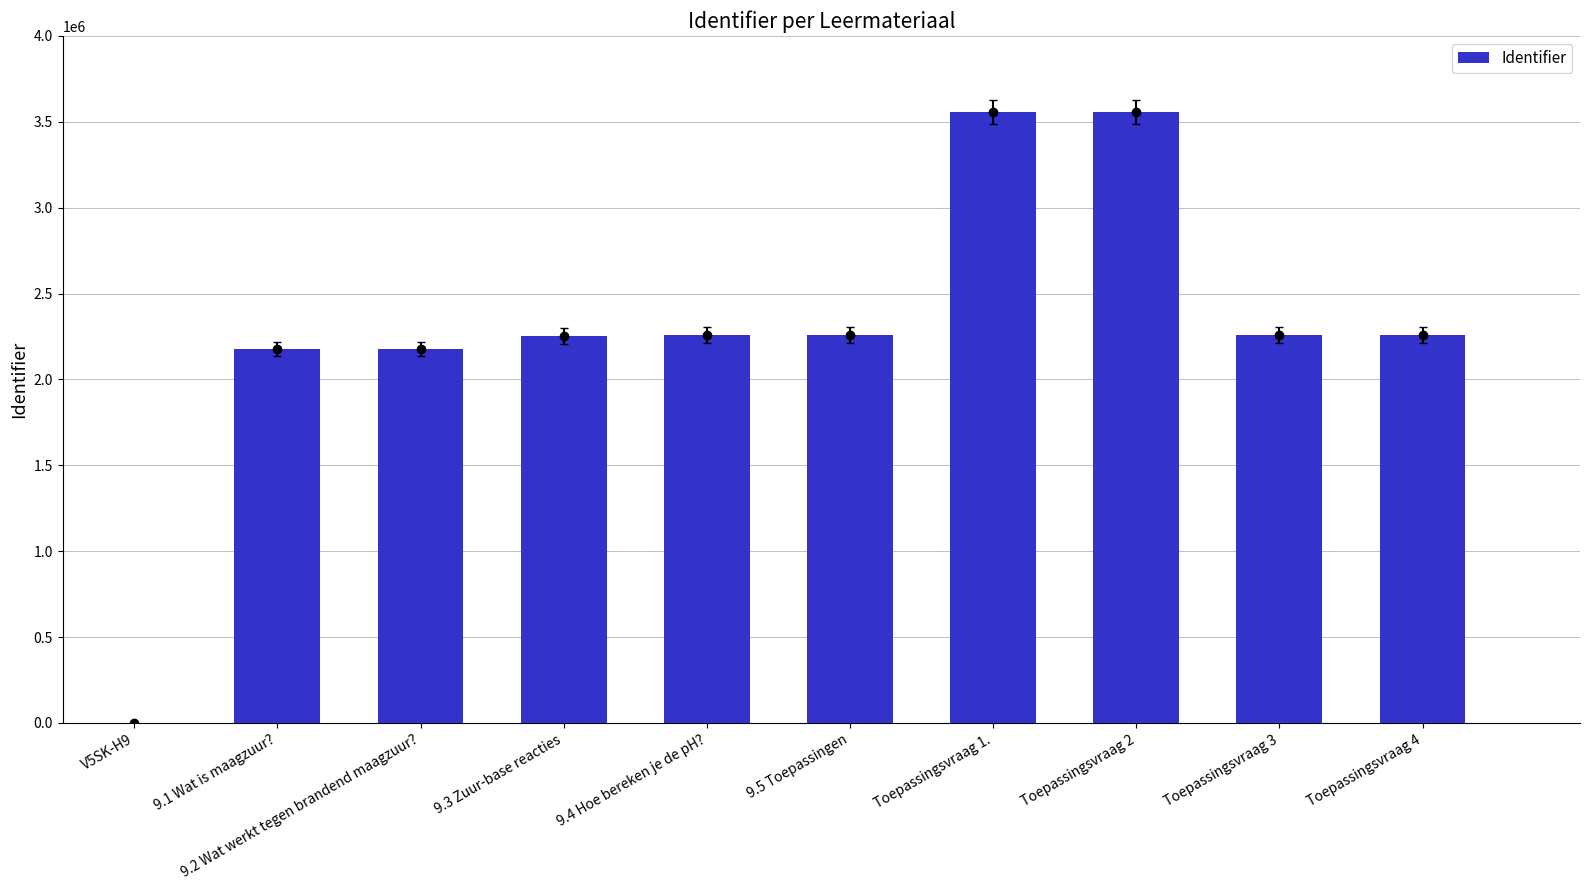

Reading left to right, extract all data points from this chart.

V5SK-H9=0	9.1 Wat is maagzuur?=2177517	9.2 Wat werkt tegen brandend maagzuur?=2177525	9.3 Zuur-base reacties=2253488	9.4 Hoe bereken je de pH?=2257633	9.5 Toepassingen=2259628	Toepassingsvraag 1.=3557397	Toepassingsvraag 2=3557396	Toepassingsvraag 3=2259763	Toepassingsvraag 4=2259768